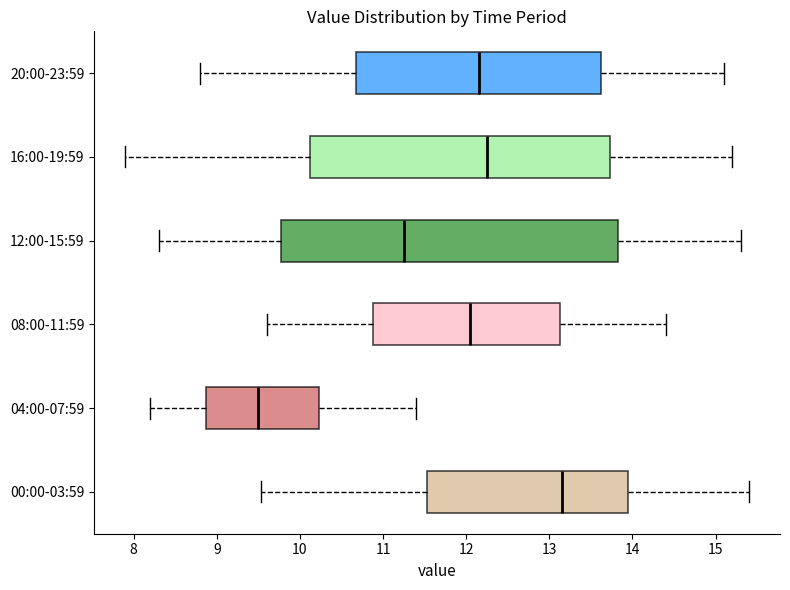

Where is the right edge of the box for 16:00-19:59 on the x-axis? The values are not printed on the chart, so give them approximately, as read against the axis.

13.7